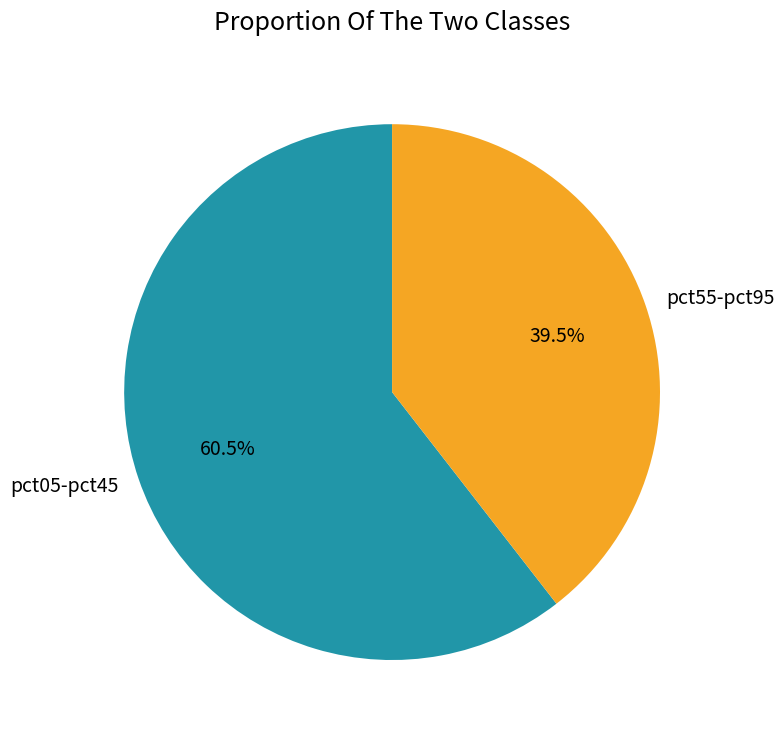

Rank the categories by value from highest to lowest.

pct05-pct45, pct55-pct95